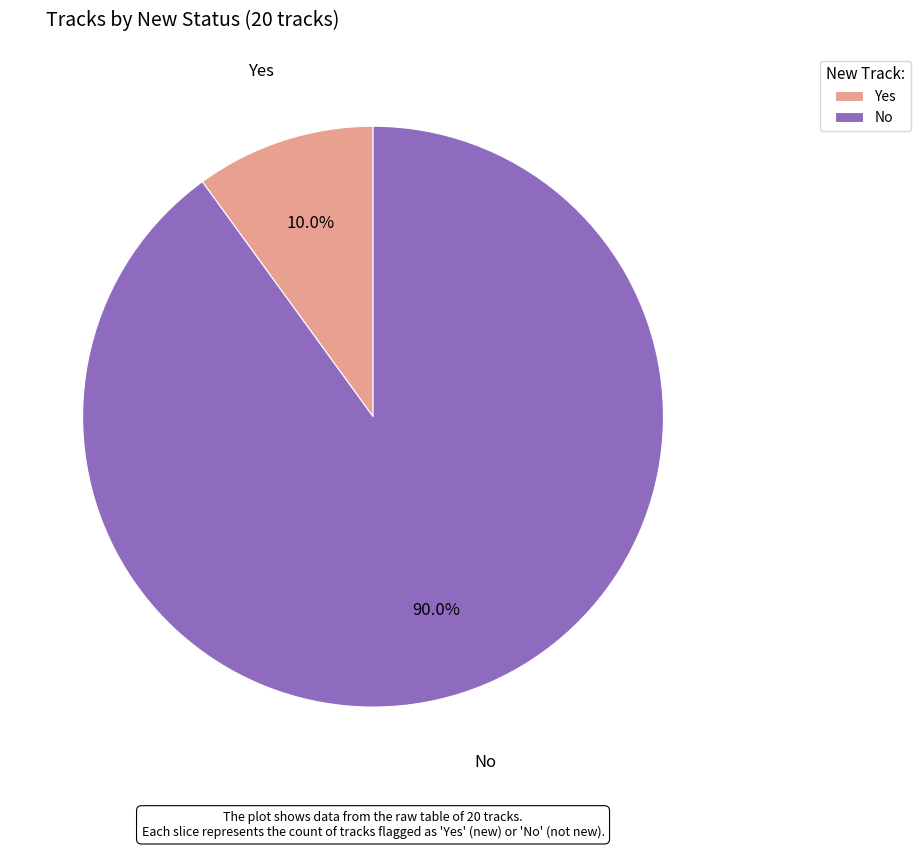

Which category has the smallest portion of the pie?

Yes